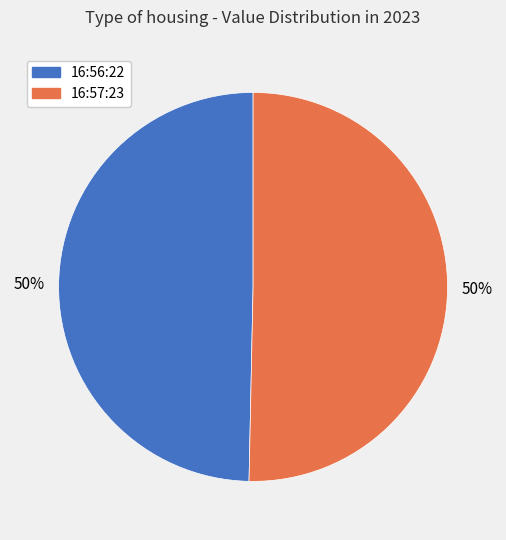

To the nearest percent, what is the average slice percentage?

50%